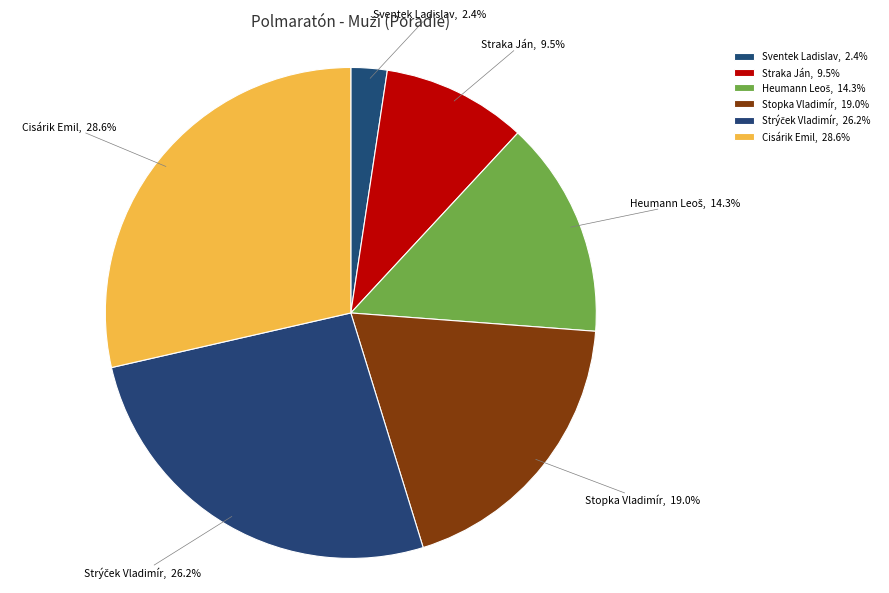

Which slice is the largest?

Cisárik Emil